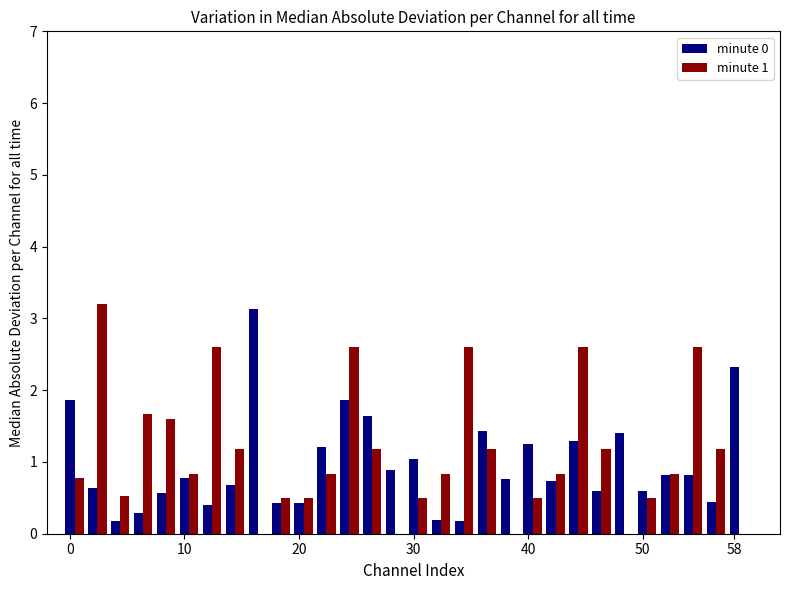

What is the greatest value displayed?

3.2